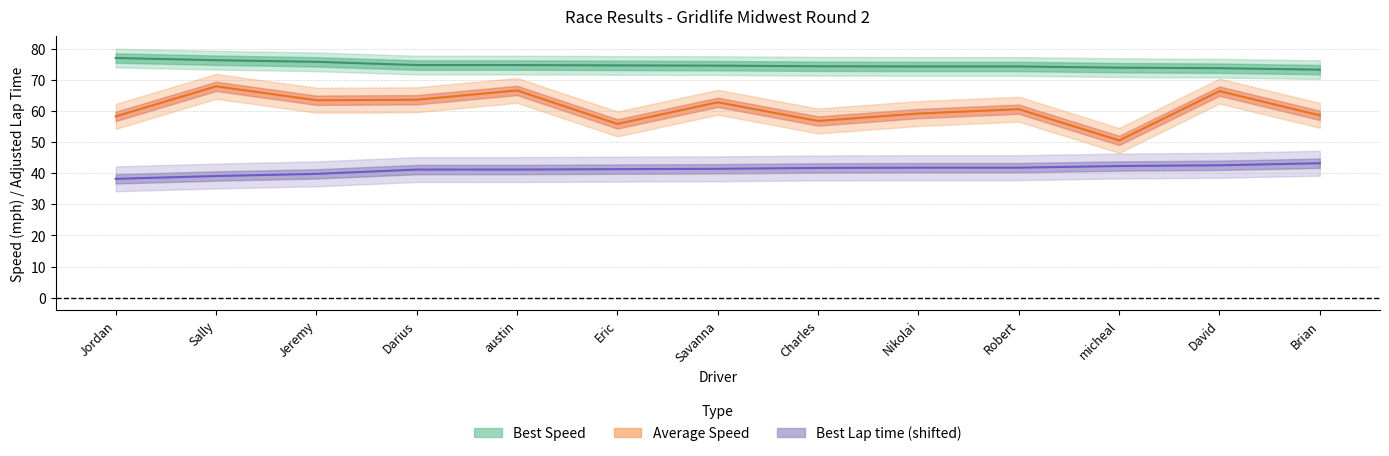

At which label does Average Speed reach its peak?

Sally